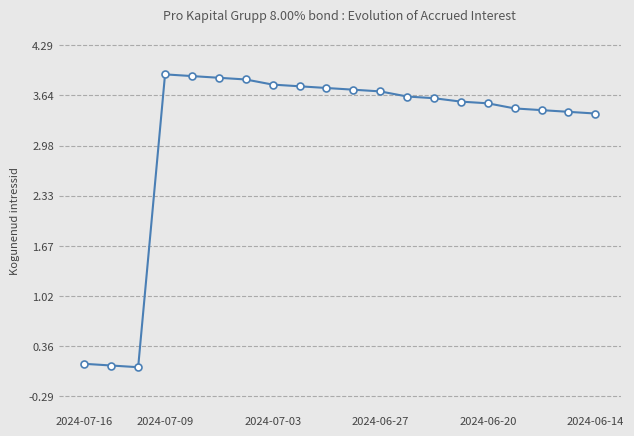

What is the value of the 11th point from the left?

3.7